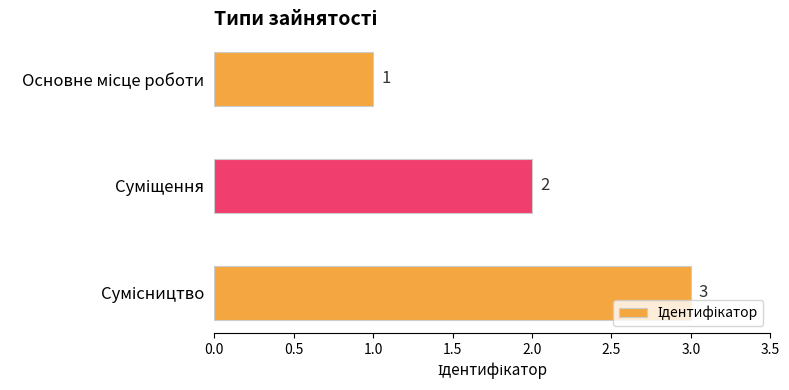

Count the number of data series in this chart.

1